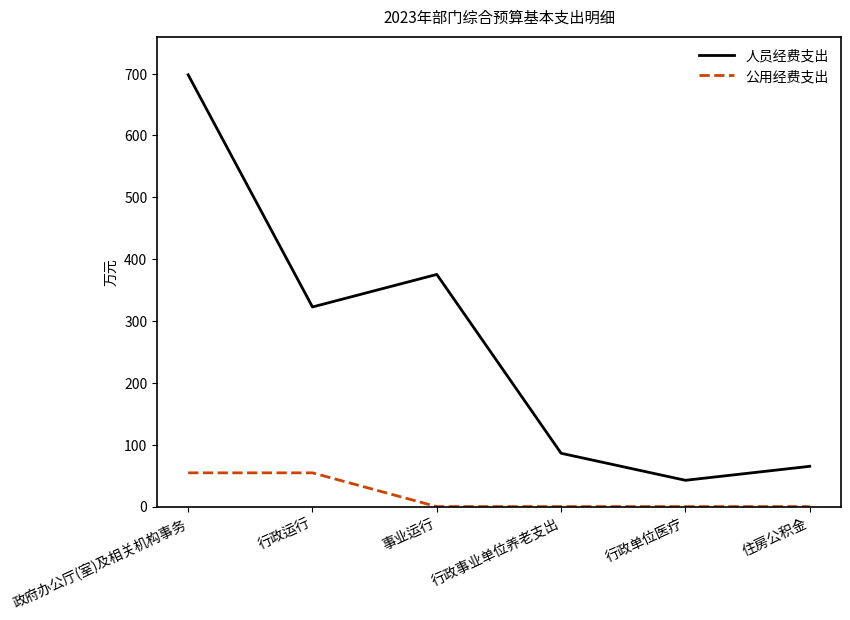

What is the difference between the second highest and minimum values in the 人员经费支出 series?

332.8